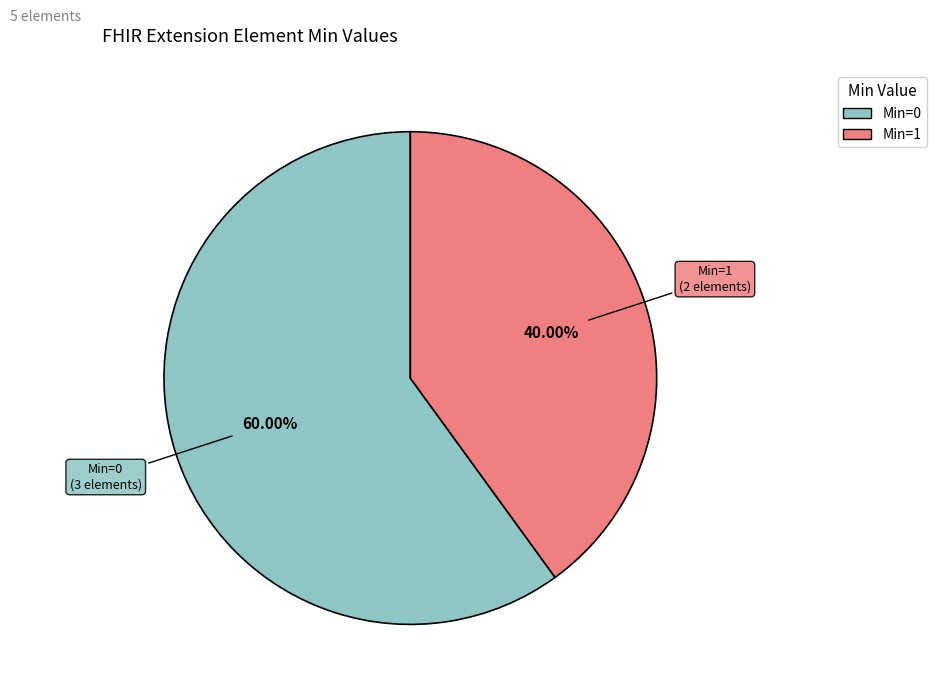

How many slices are in this pie chart?

2